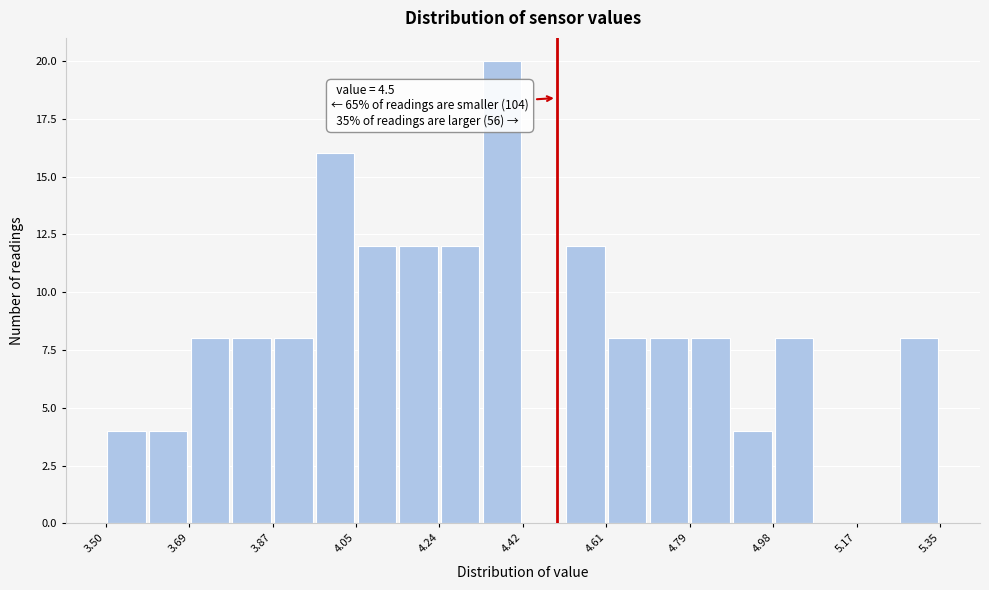

Over which range of the x-axis is the bar tallest?

4.34 to 4.42